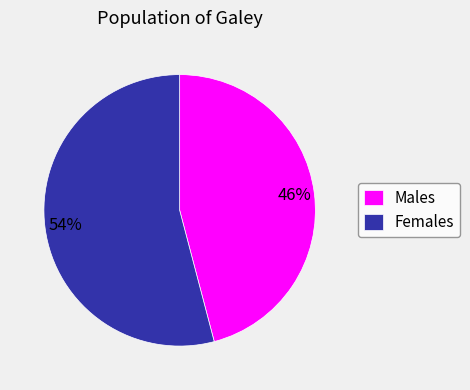

To the nearest percent, what is the difference between the largest and smallest slice percentages?

8%